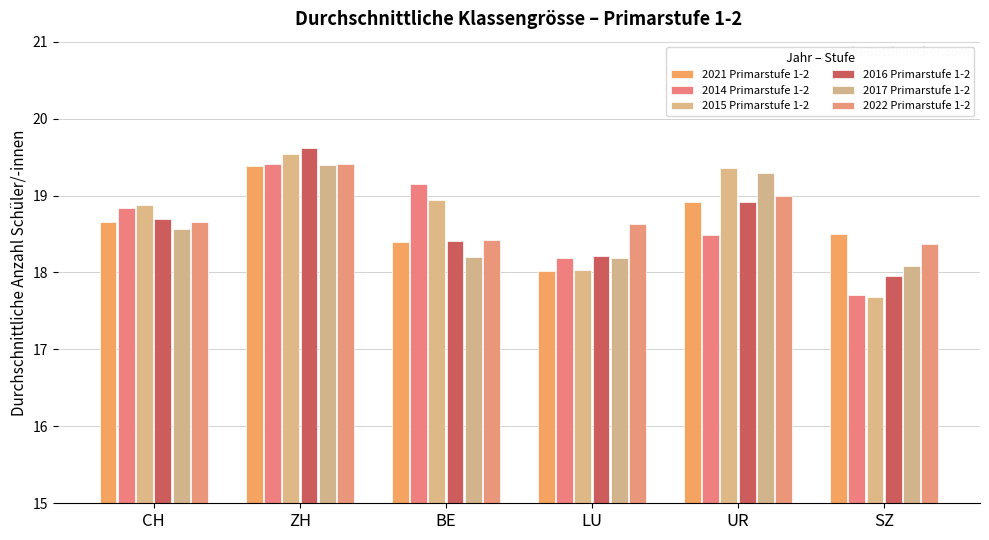

At which label is 2014 Primarstufe 1-2 closest to 18?

LU